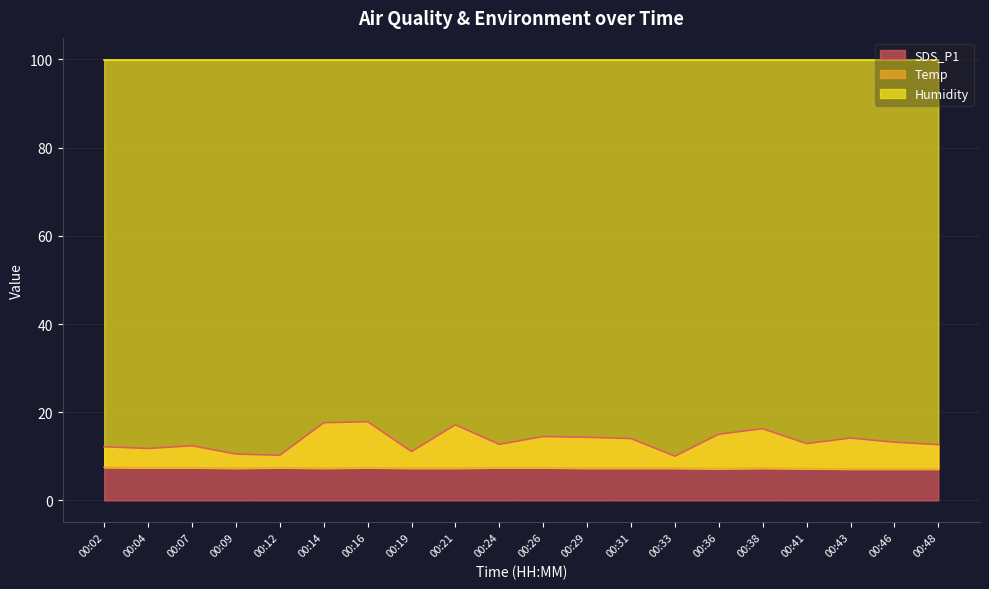

Count the Temp values in the range 7 to 8.

20